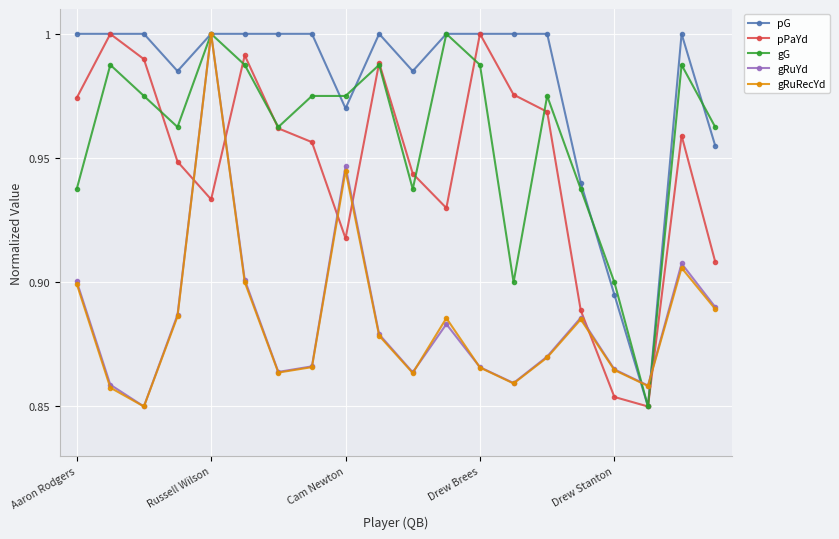

After their last crossing, which series has the higher values: gRuRecYd or pPaYd?

pPaYd